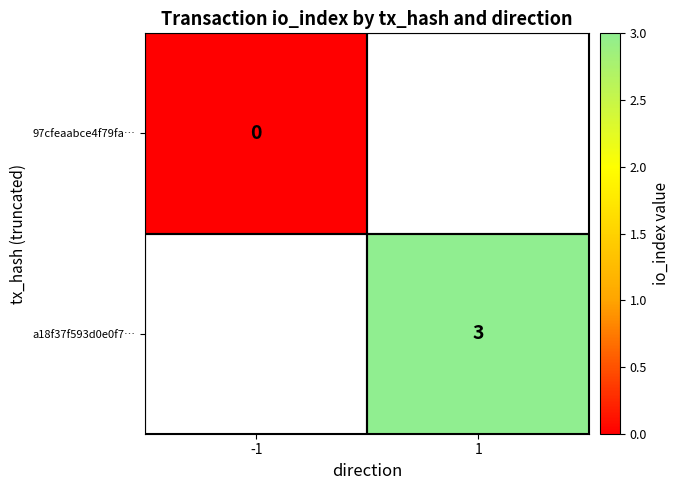

True or false: a18f37f593d0e0f7… has a value of 2 at 1.

False